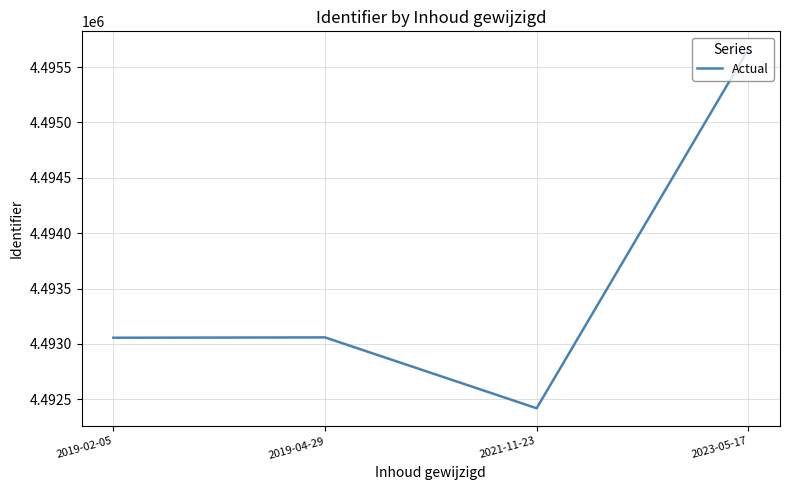

Is it true that the value at 2019-04-29 is 4493059.0?

True